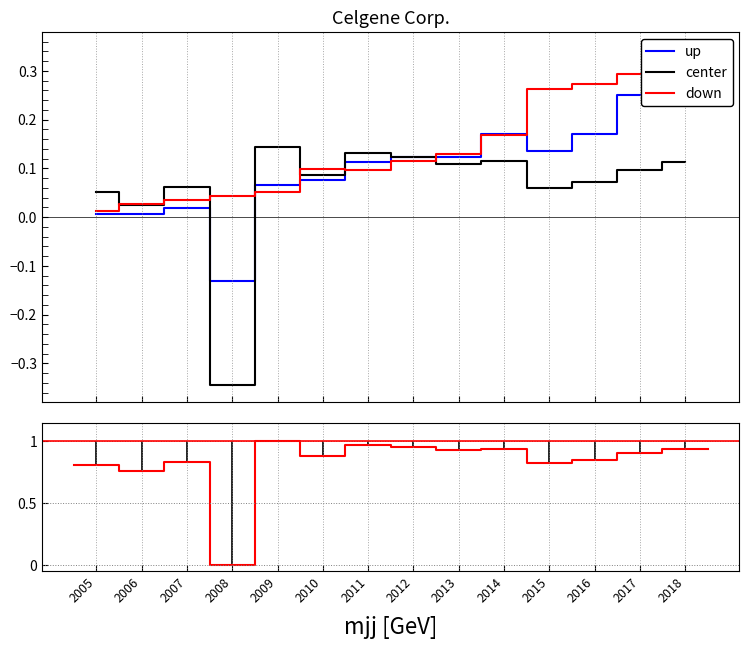

How many lines are shown in the chart?

3